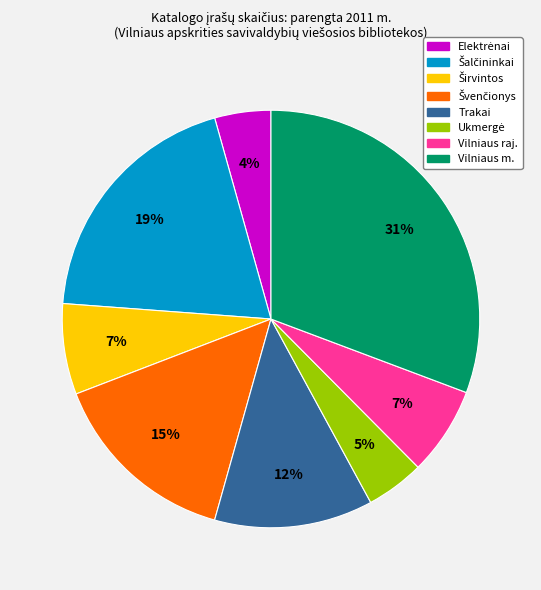

Is there any slice that represents more than half of the pie?

No